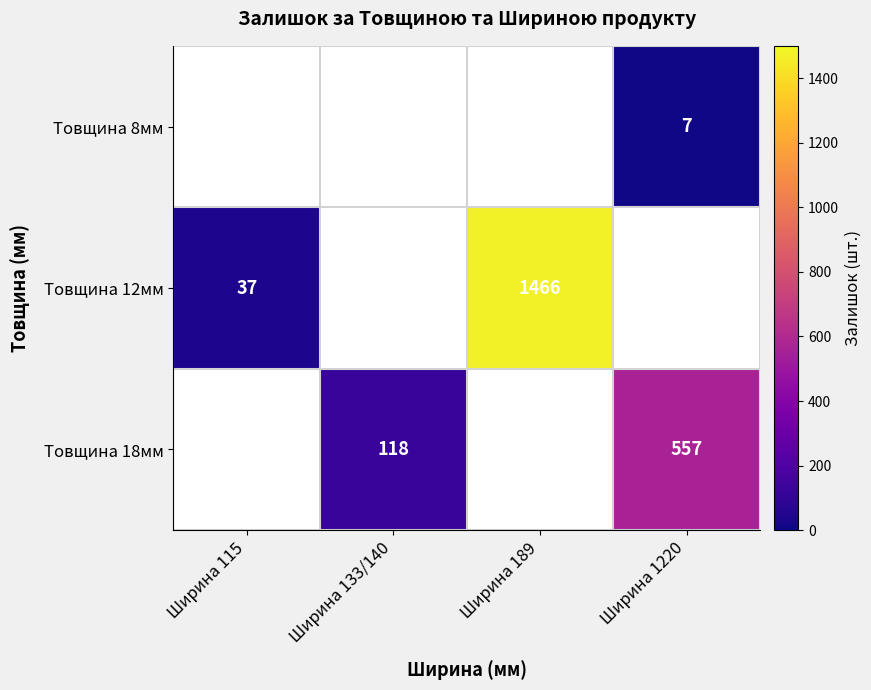

True or false: Товщина 12мм has a value of 37 at Ширина 115.

True